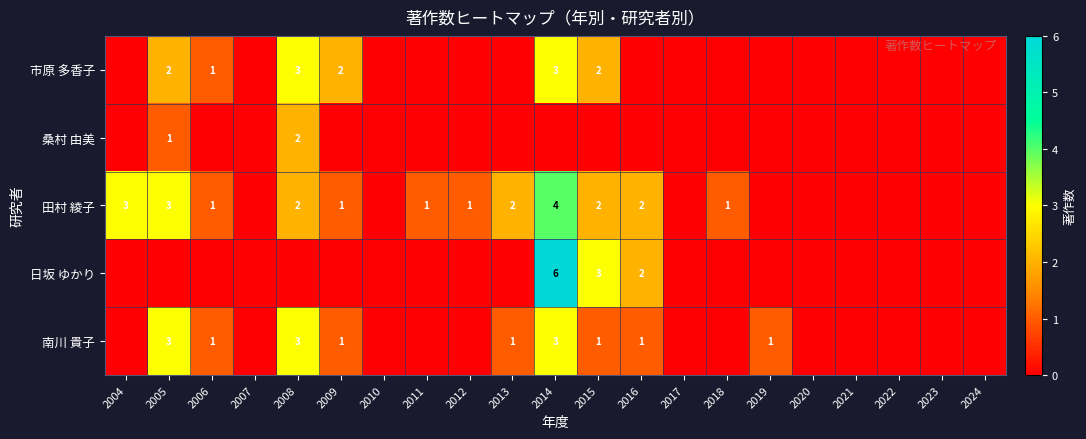

True or false: 田村 綾子 has a value of 2 at 2009.

False